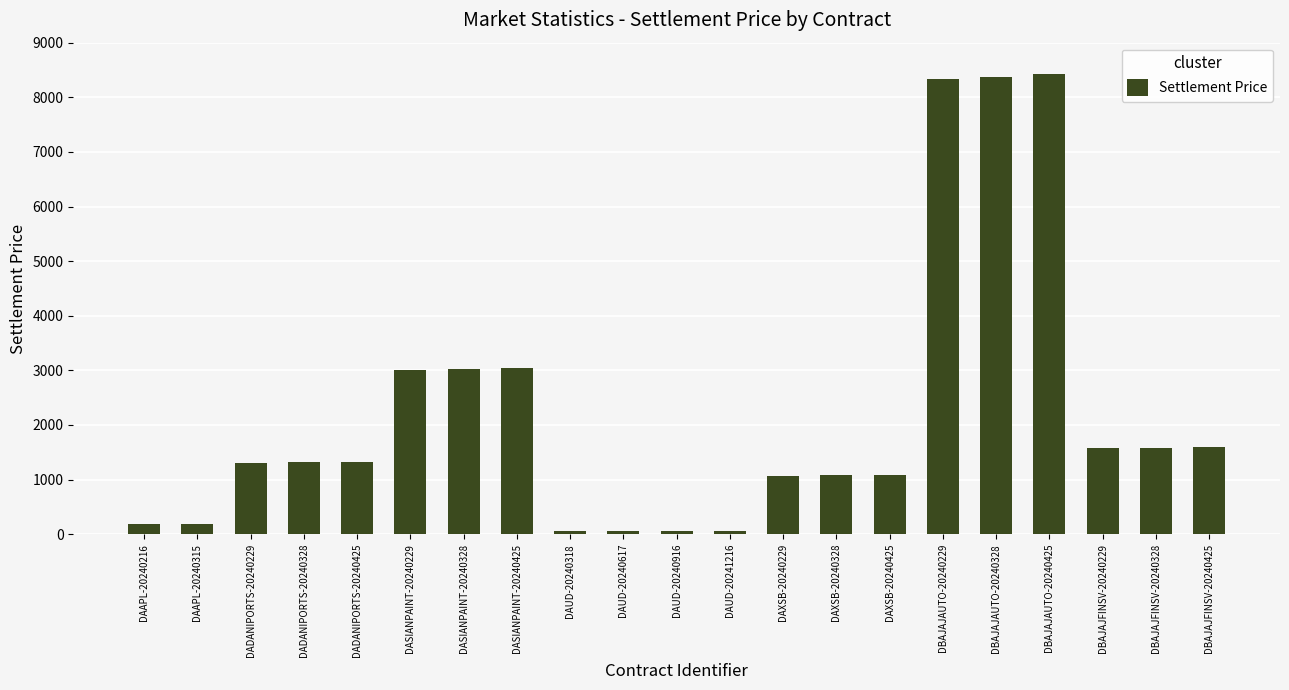

What is the label of the 13th bar from the right?

DAUD-20240318